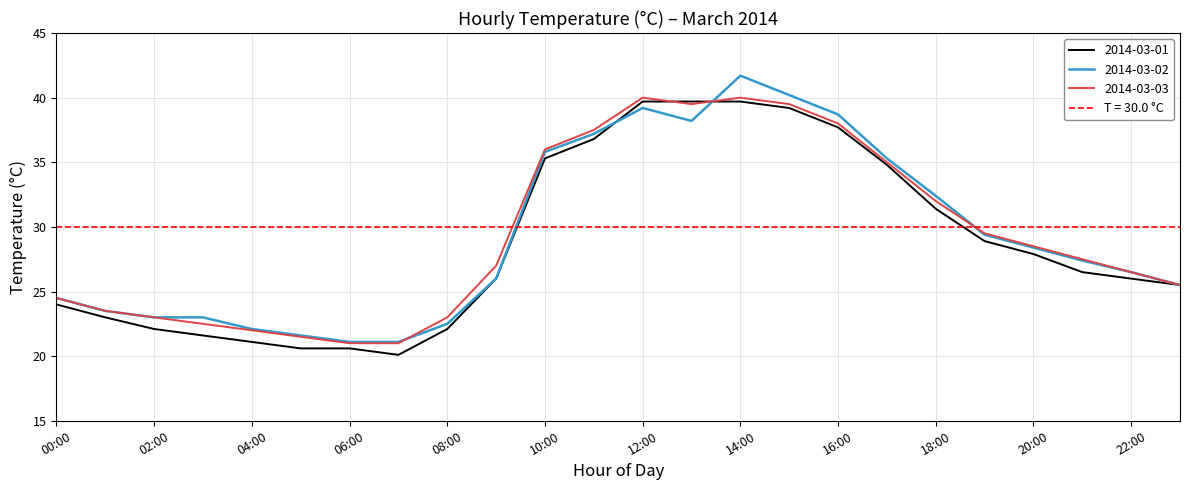

How many intersections are there between 2014-03-01 and 2014-03-03?

2